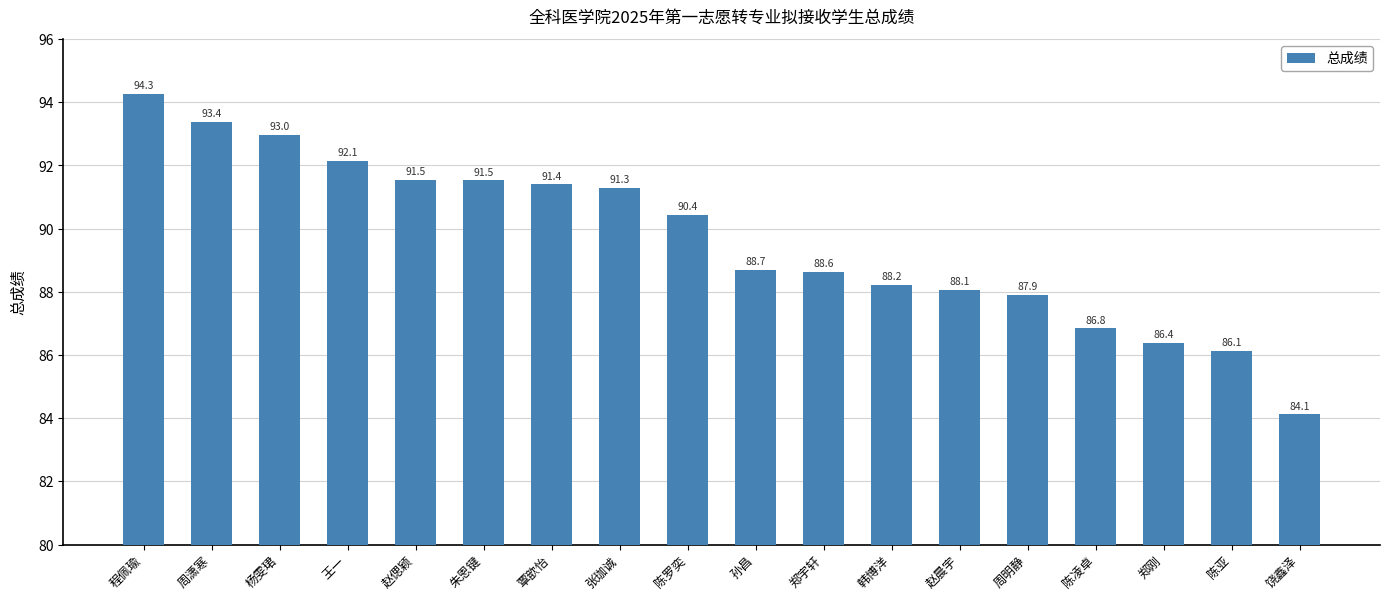

Is it true that the value at 朱恩键 is 131.8?

False